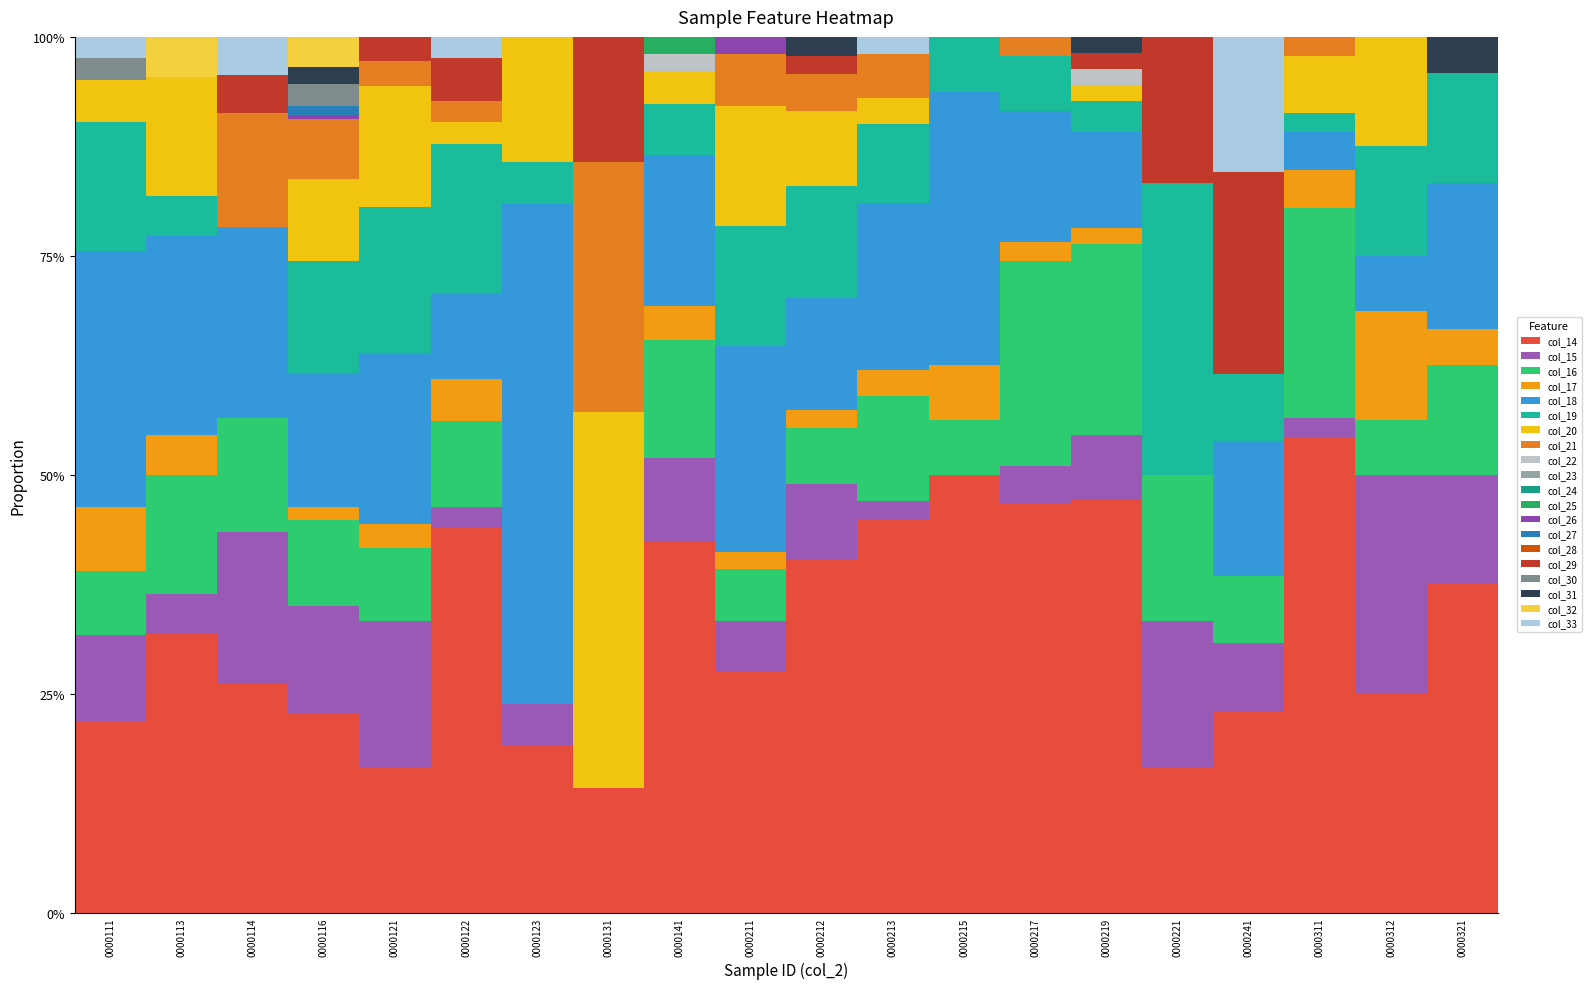

True or false: col_25 has a value of -0.0 at 0000211.

False